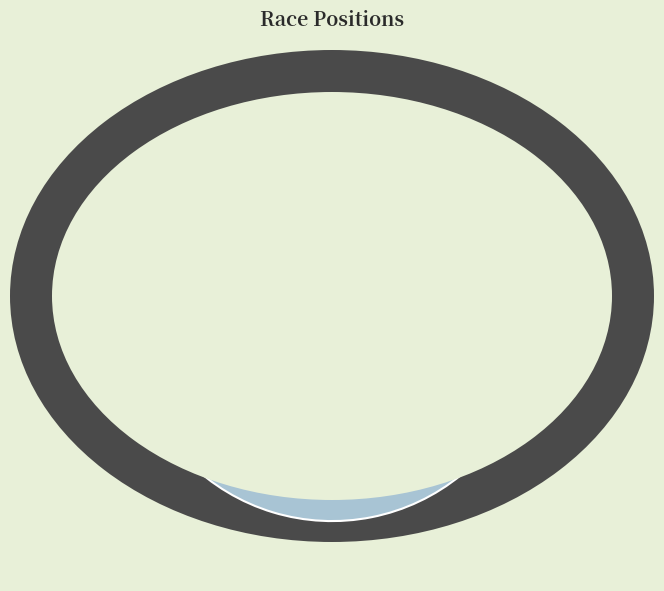

How many slices are in this pie chart?

2